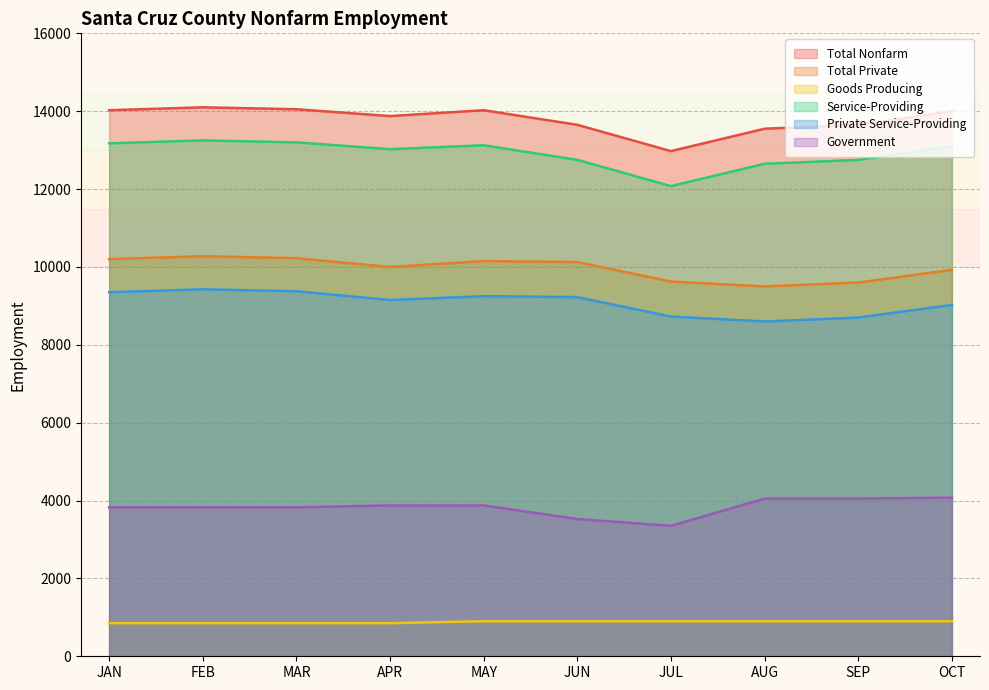

True or false: Government and Private Service-Providing intersect in this chart.

False